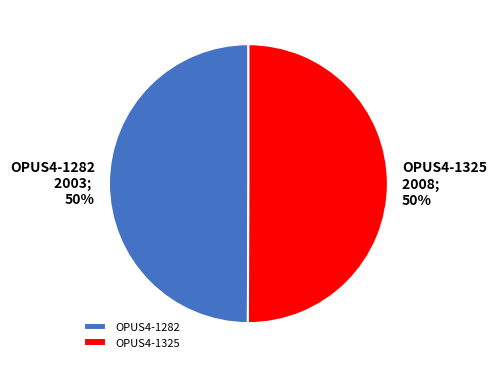

To the nearest percent, what percentage of the pie is OPUS4-1325?

50%